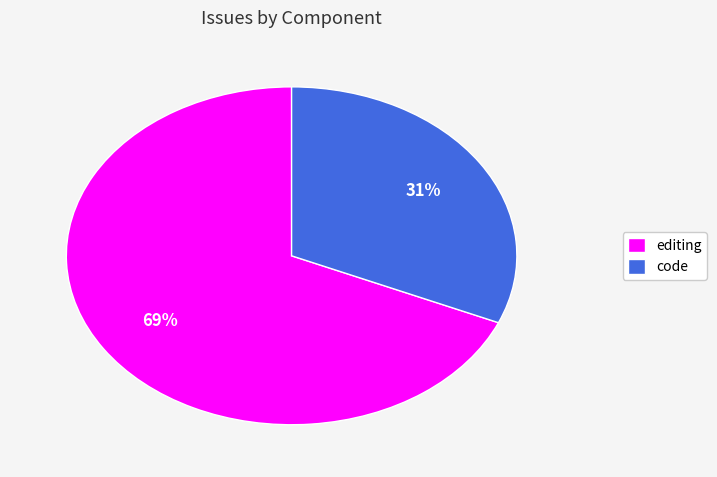

To the nearest percent, what is the average slice percentage?

50%